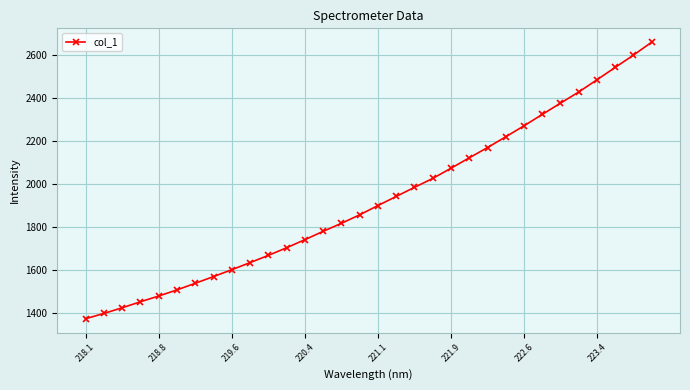

What is the value of the 18th point from the left?

1941.4